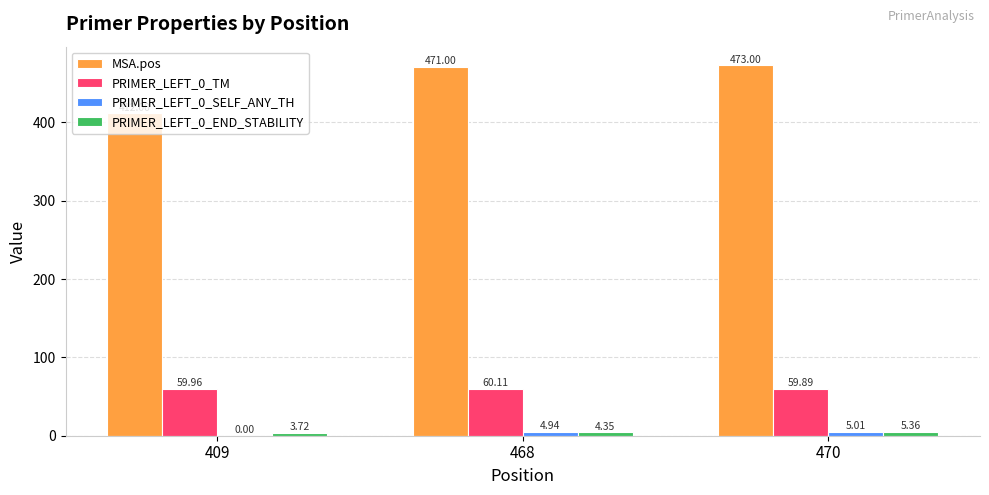

What is the difference between the MSA.pos values at 468 and 470?

2.0